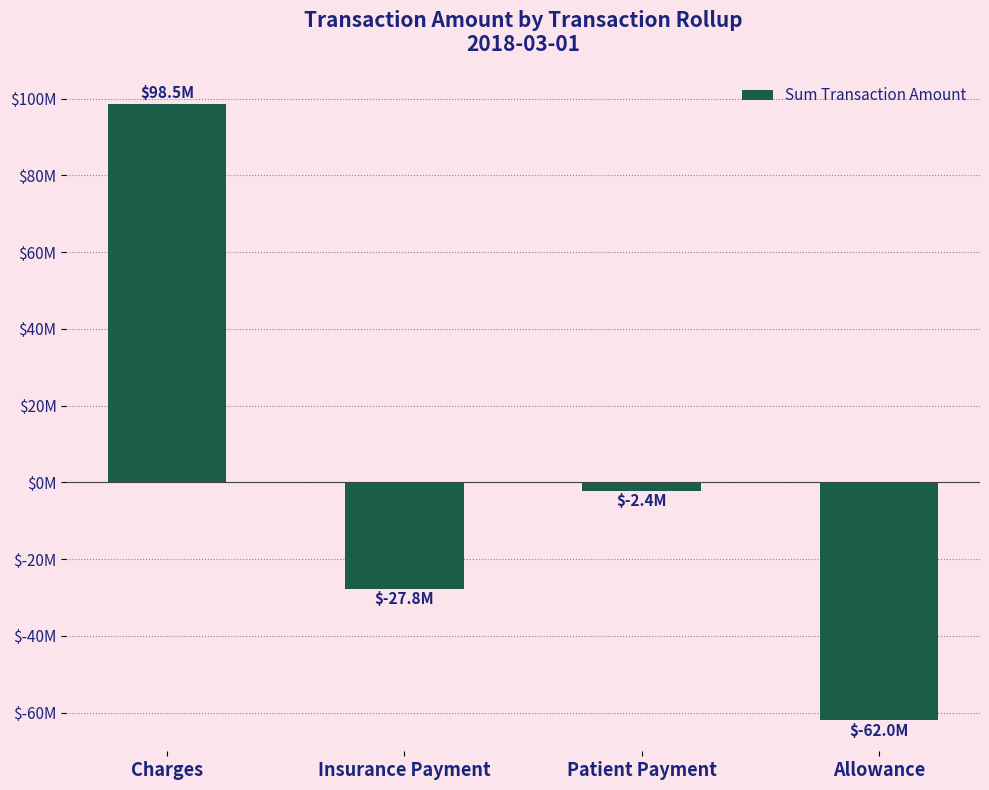

Does the chart contain any negative values?

Yes